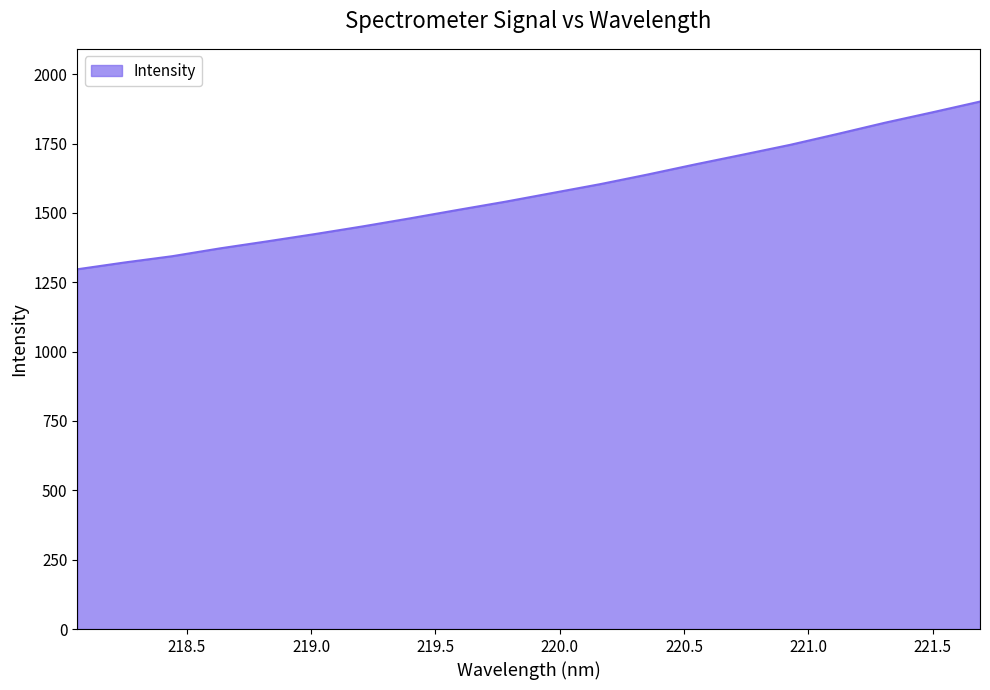

True or false: the data has more than 0 interior local peaks.

False